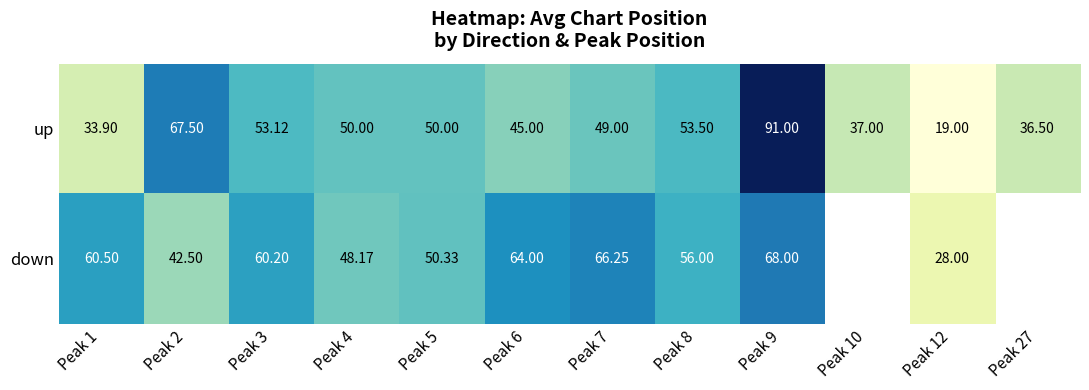

Which series changed the most between Peak 2 and Peak 6?

up